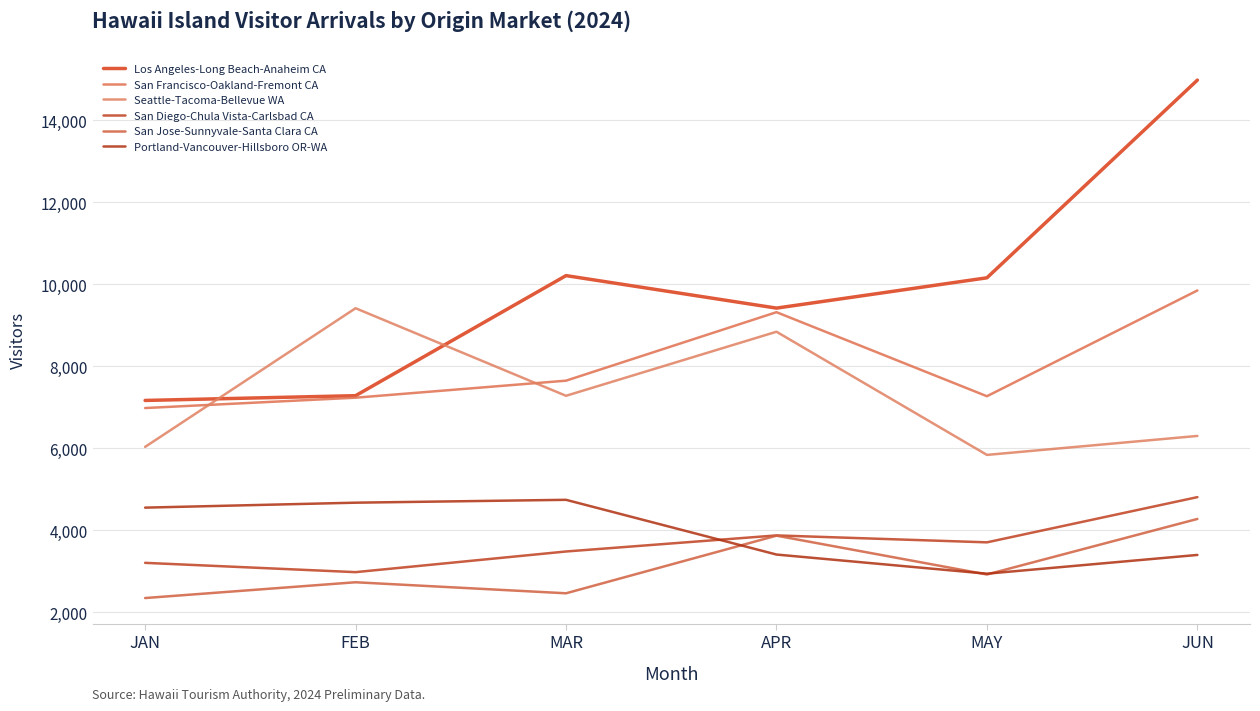

What is the maximum value for Portland-Vancouver-Hillsboro OR-WA?

4736.0